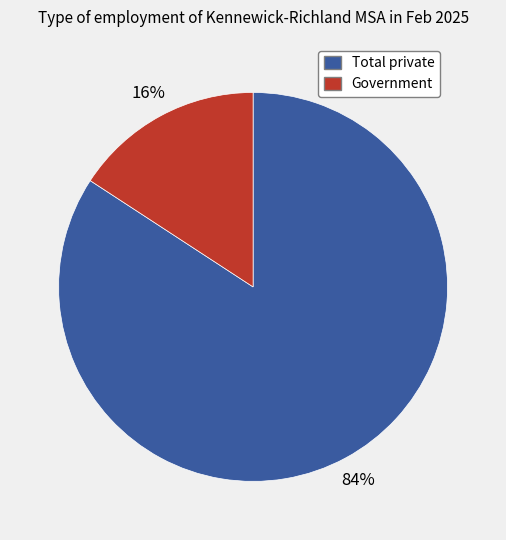

Is it true that Total private is 95% of the pie?

False